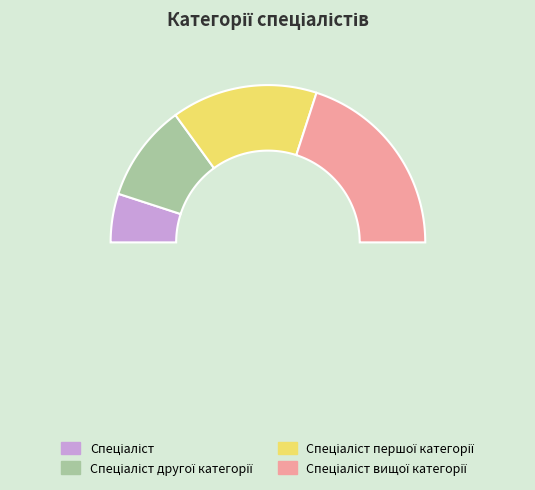

What percentage is the Спеціаліст першої категорії slice, to the nearest percent?

30%